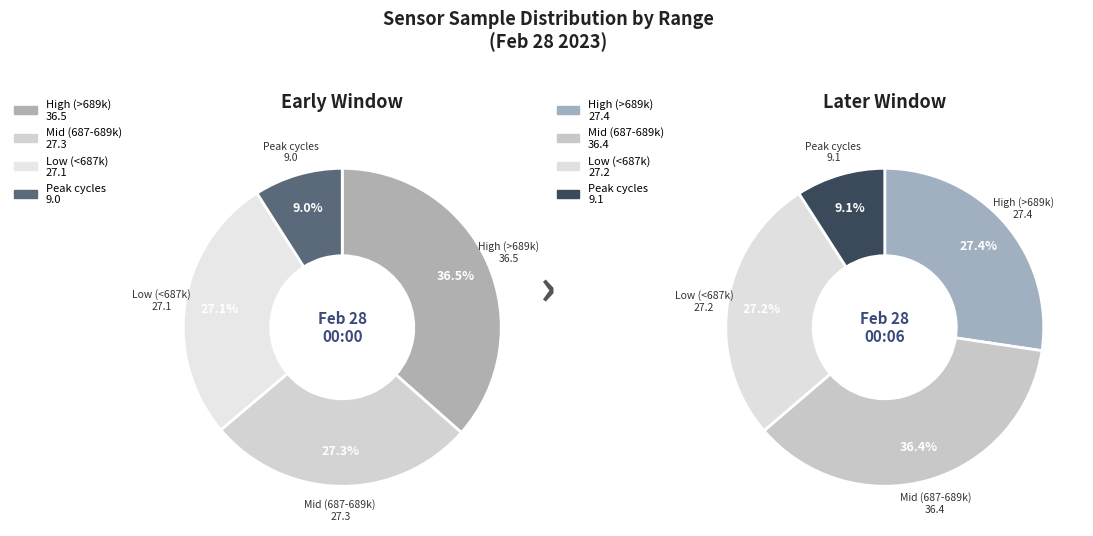

Does 28 account for over 50% of the chart?

No